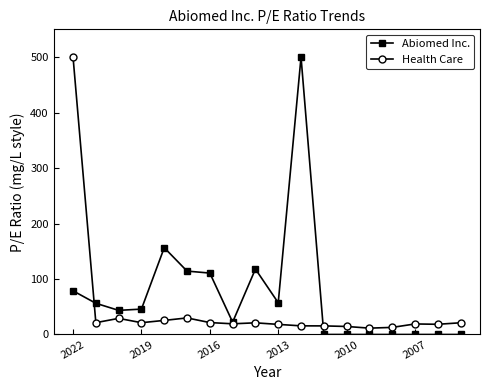

List the series in order of their overall mean, lowest first.

Health Care, Abiomed Inc.